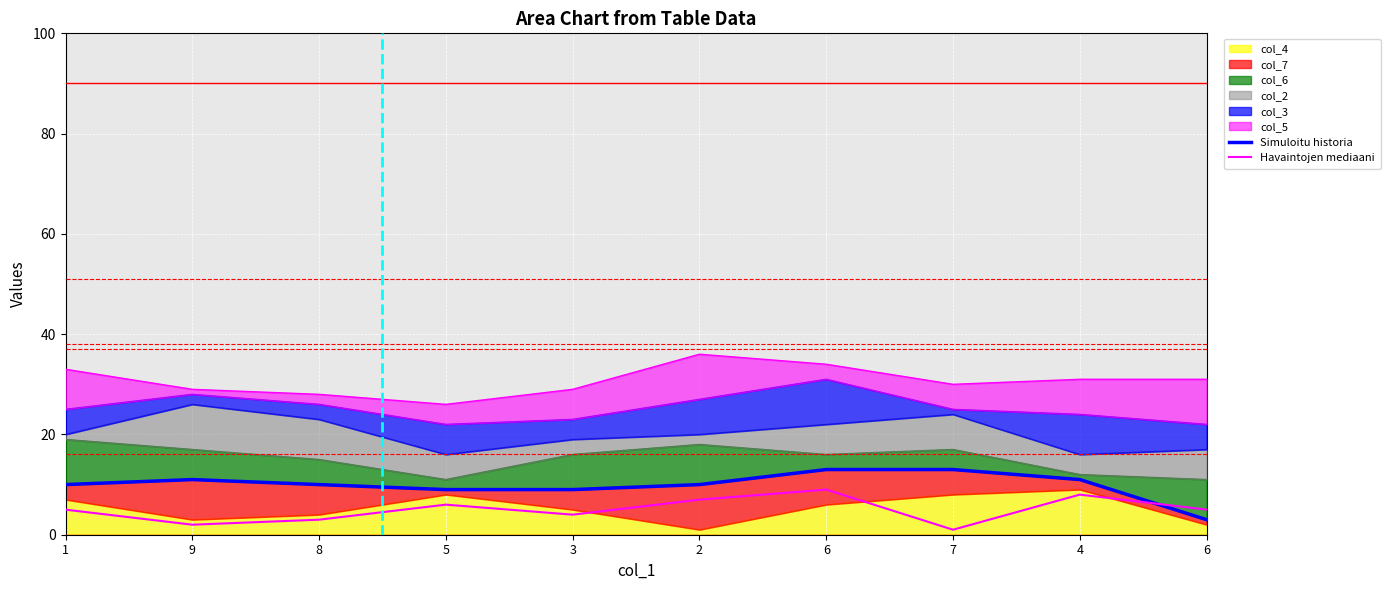

What is the spread (max minus min) of values at 2?

3